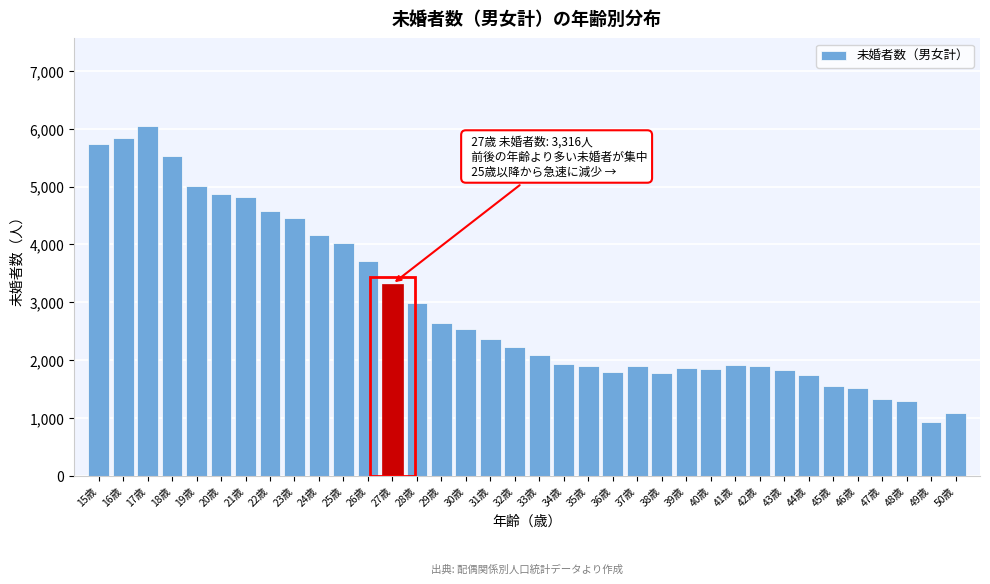

Is it true that the value at 35歳 is 1903?

True